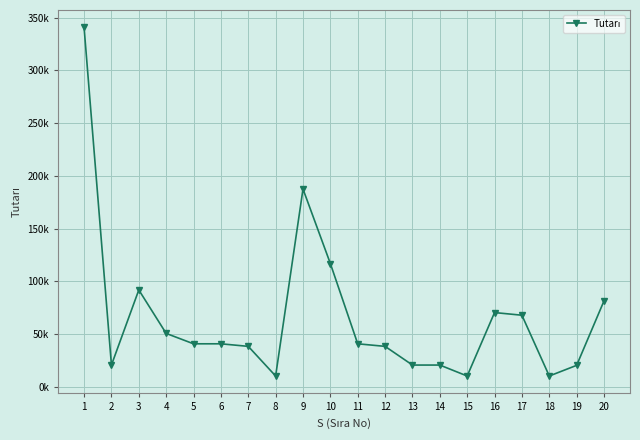

What is the value of the 7th point from the left?

38258.0